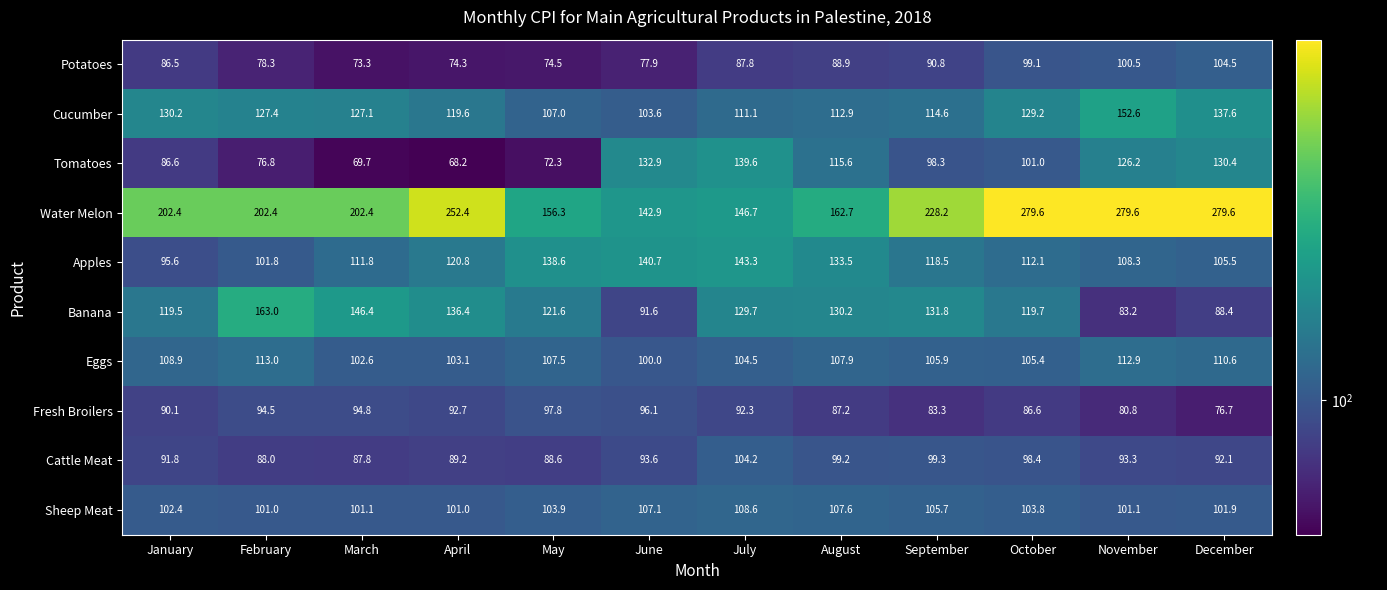

How many categories are shown in the chart?

12